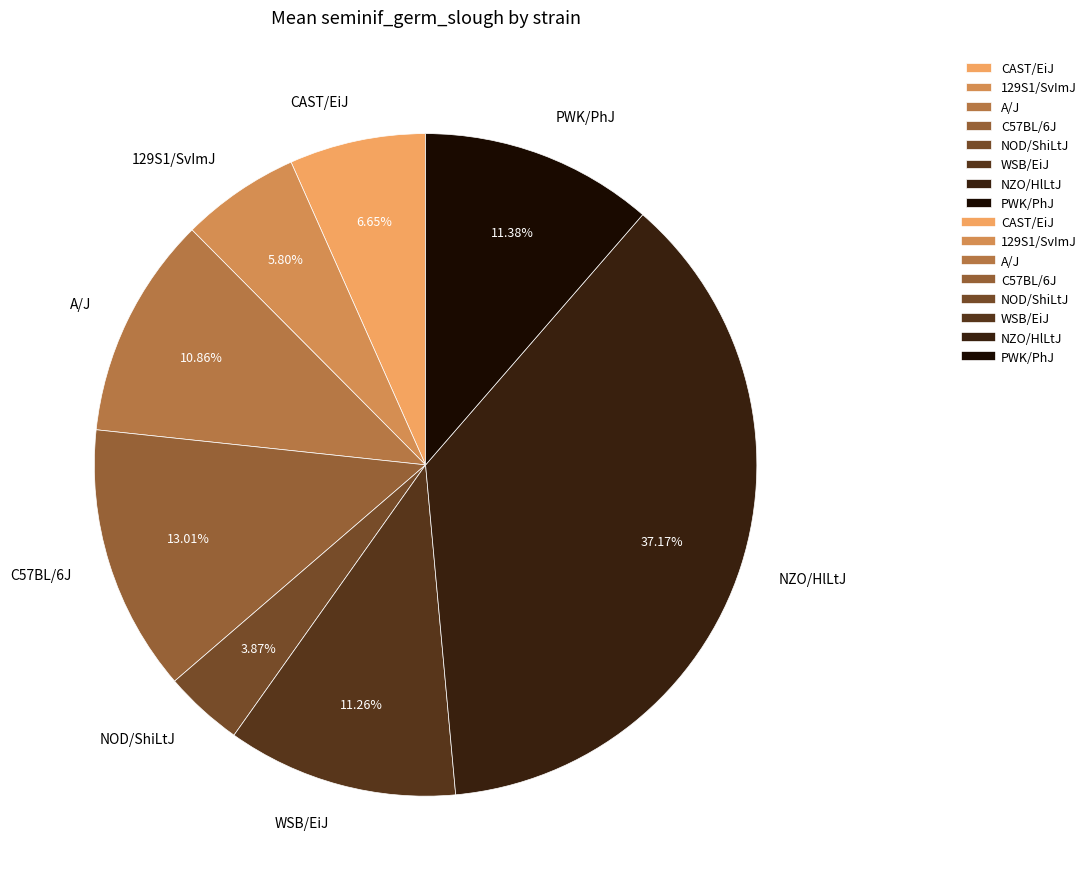

To the nearest percent, what portion does PWK/PhJ represent?

11%